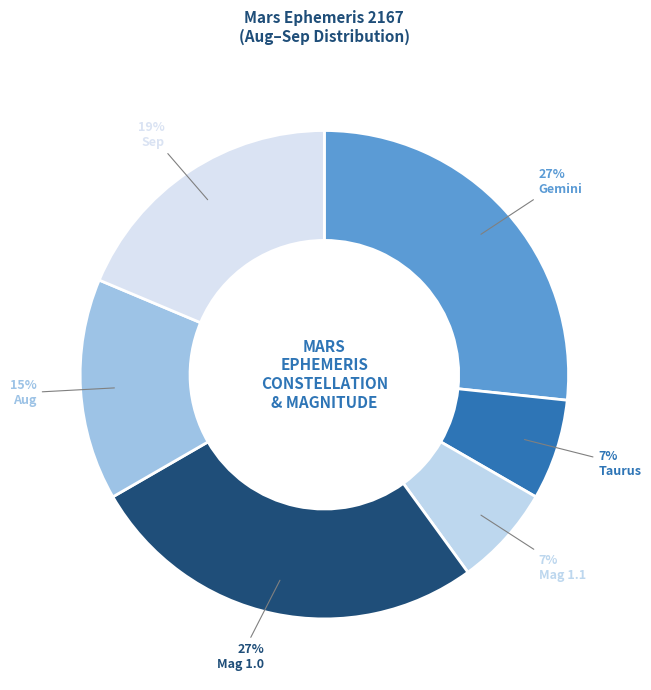

The Gemini slice represents 51% of the pie. True or false?

False